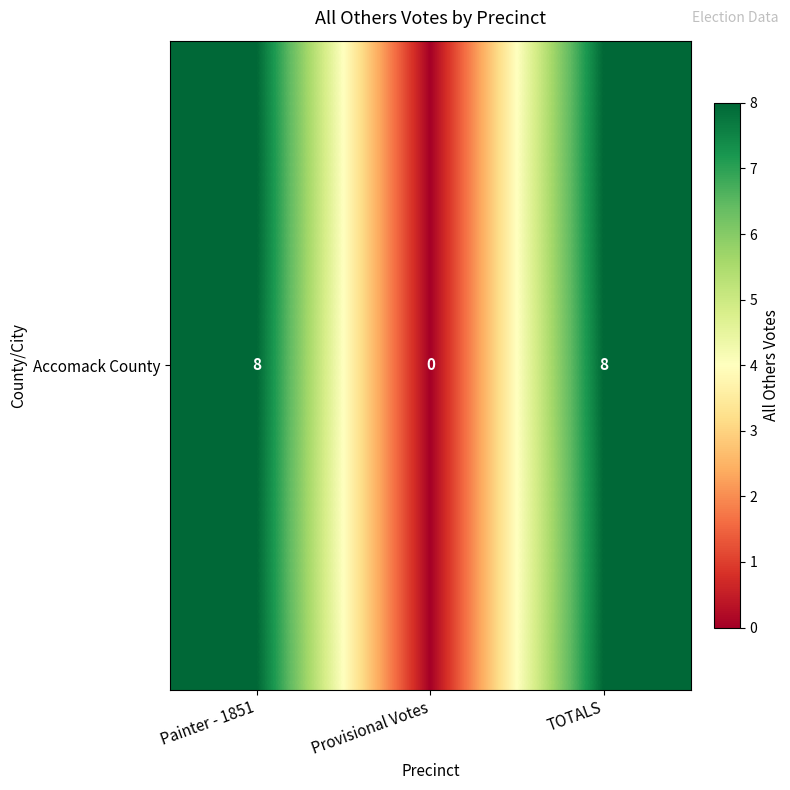

What is the sum of all values?

16